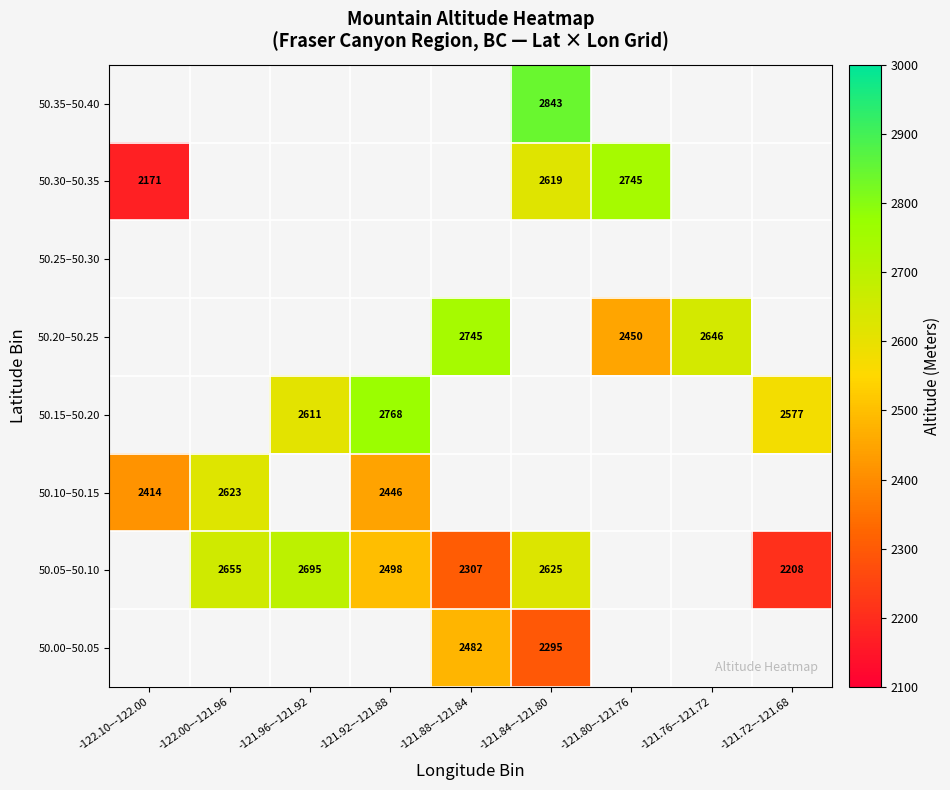

Is it true that 50.30–50.35 equals 3669 at -121.84–-121.80?

False